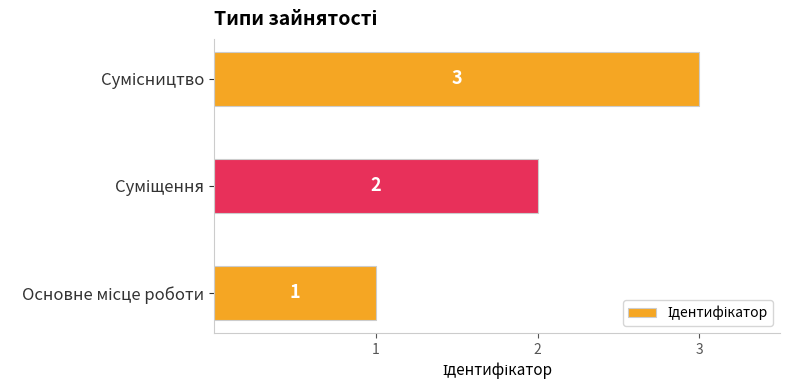

How many values are between 1 and 3?

3